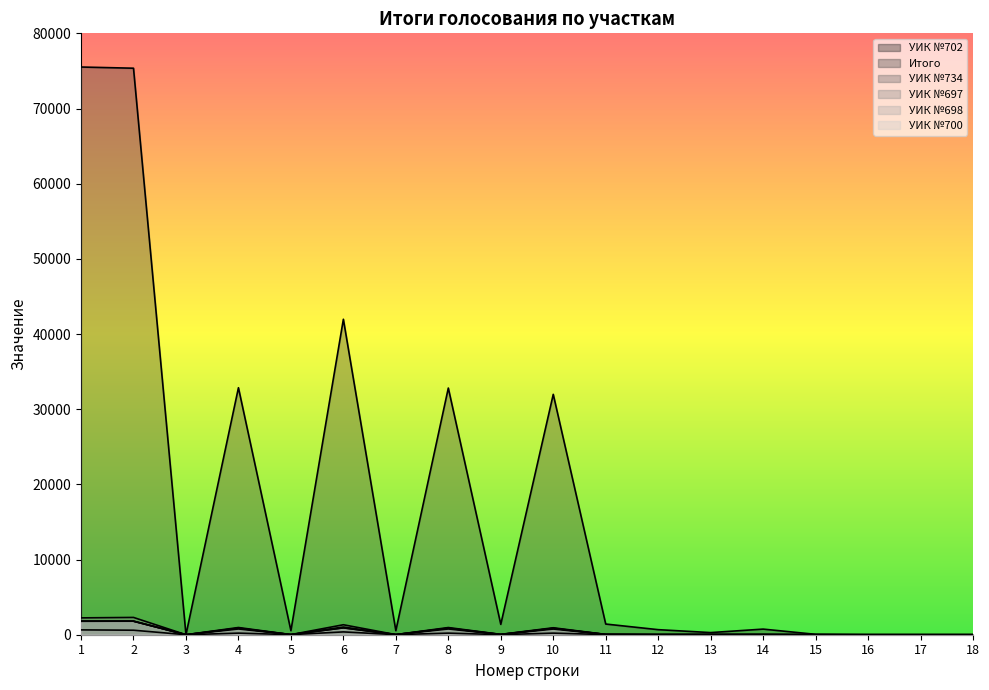

What is the value of the УИК №700 point at the 6th from the left?

906